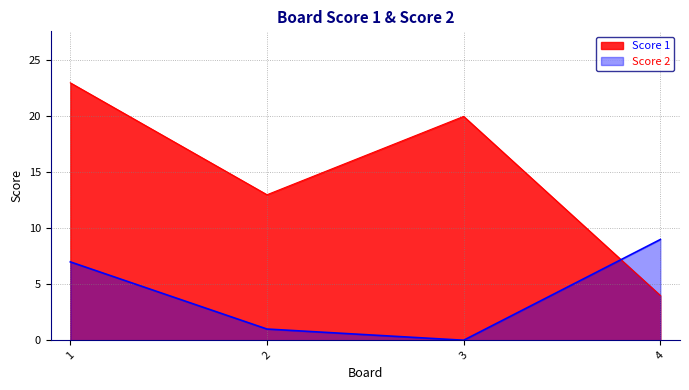

Which series has the largest total across all categories?

Score 1